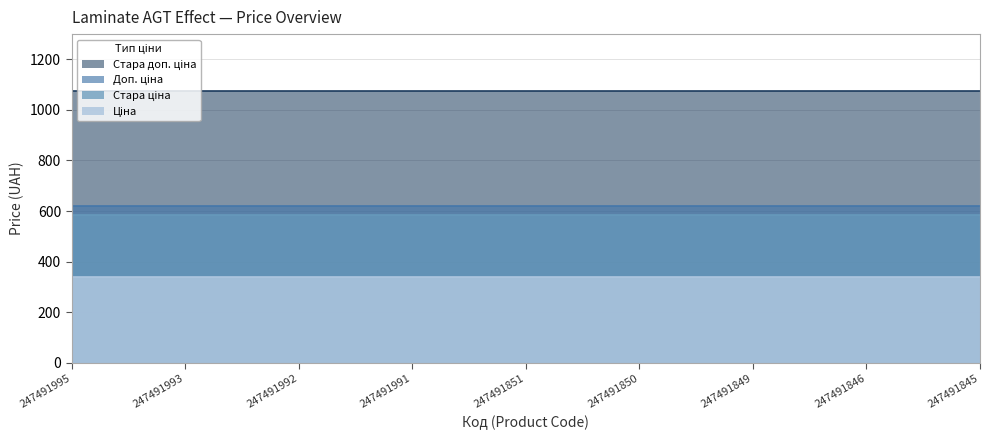

What is the total value across all series at 247491849?

2615.8